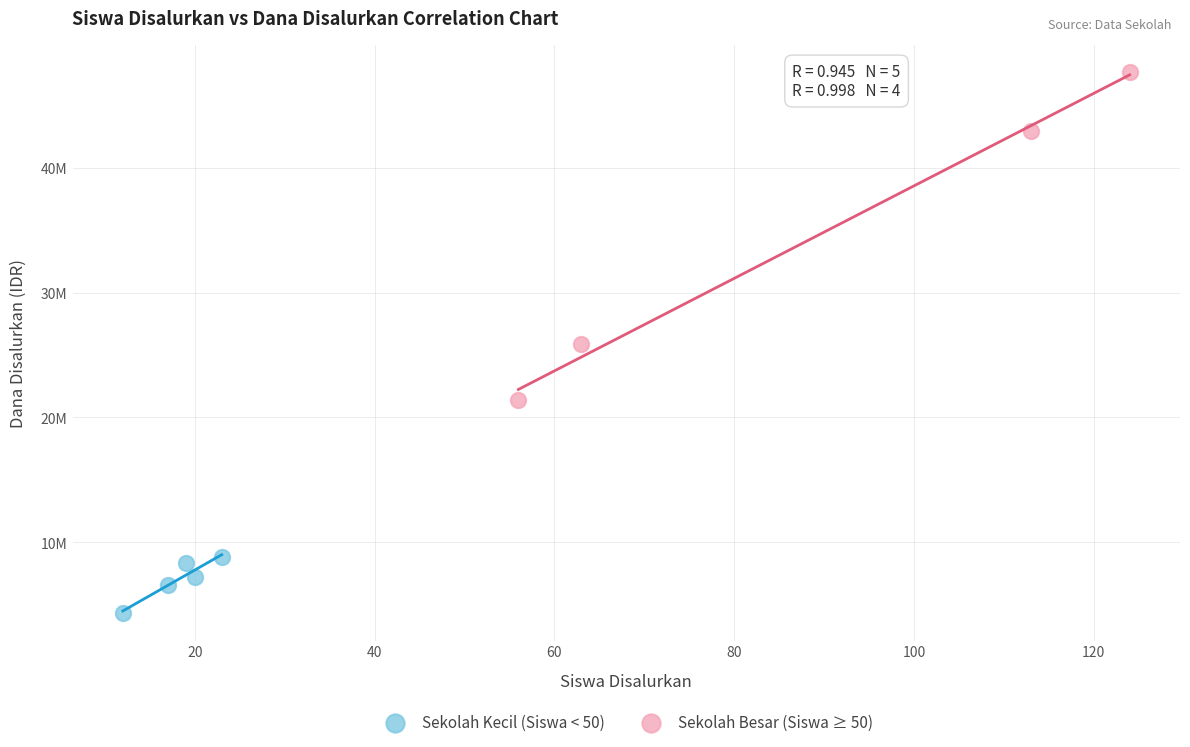

Which series contains the lowest Y value?

Sekolah Kecil (Siswa < 50)